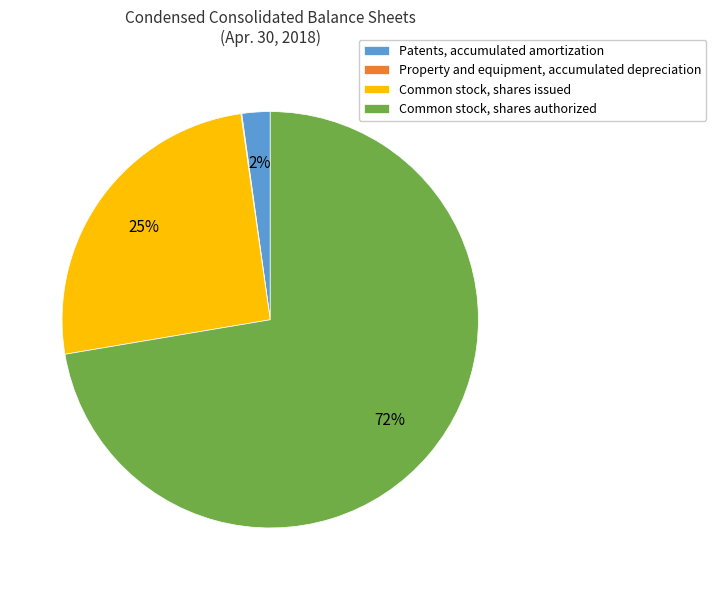

Is it true that Common stock, shares authorized is 72% of the pie?

True